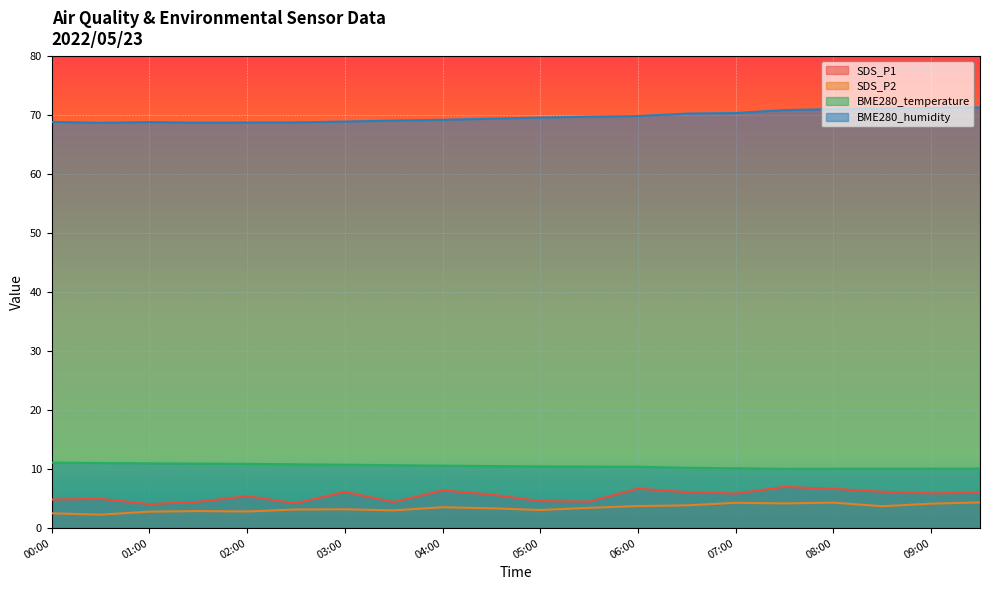

True or false: SDS_P2 has a value of 1.7 at 08:30.

False